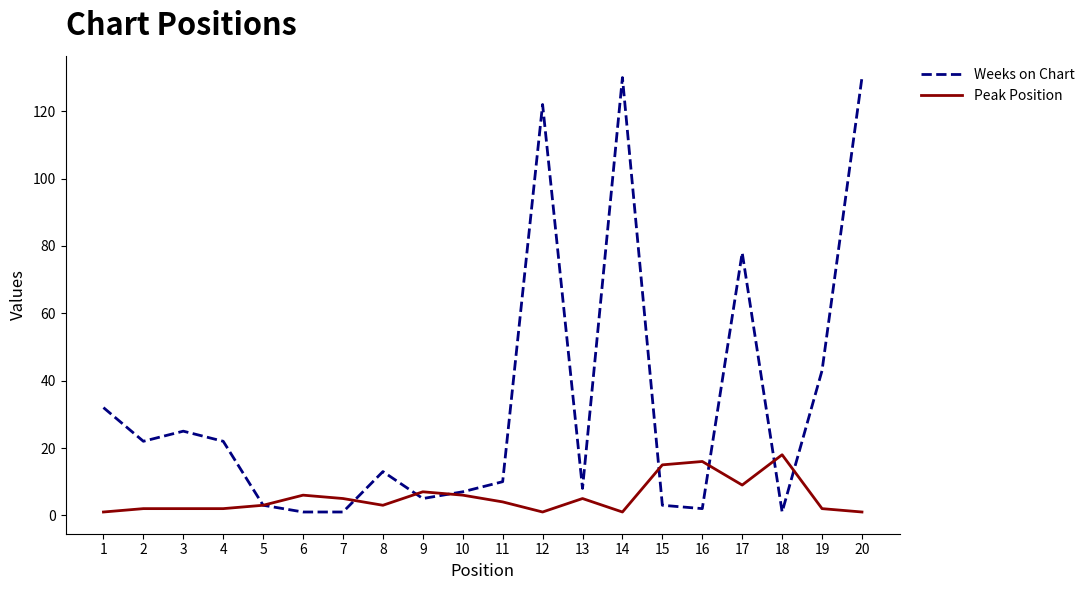

Which series has the largest range (max minus min)?

Weeks on Chart